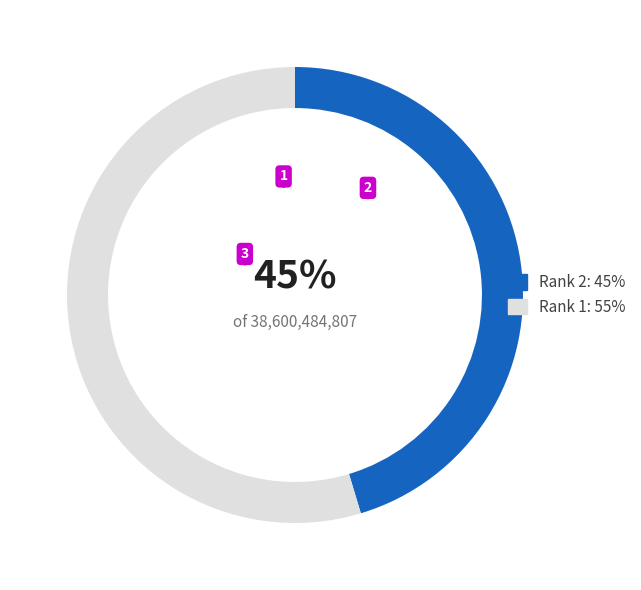

What is the ratio of the value at Rank 1 to the value at Rank 2?

1.2